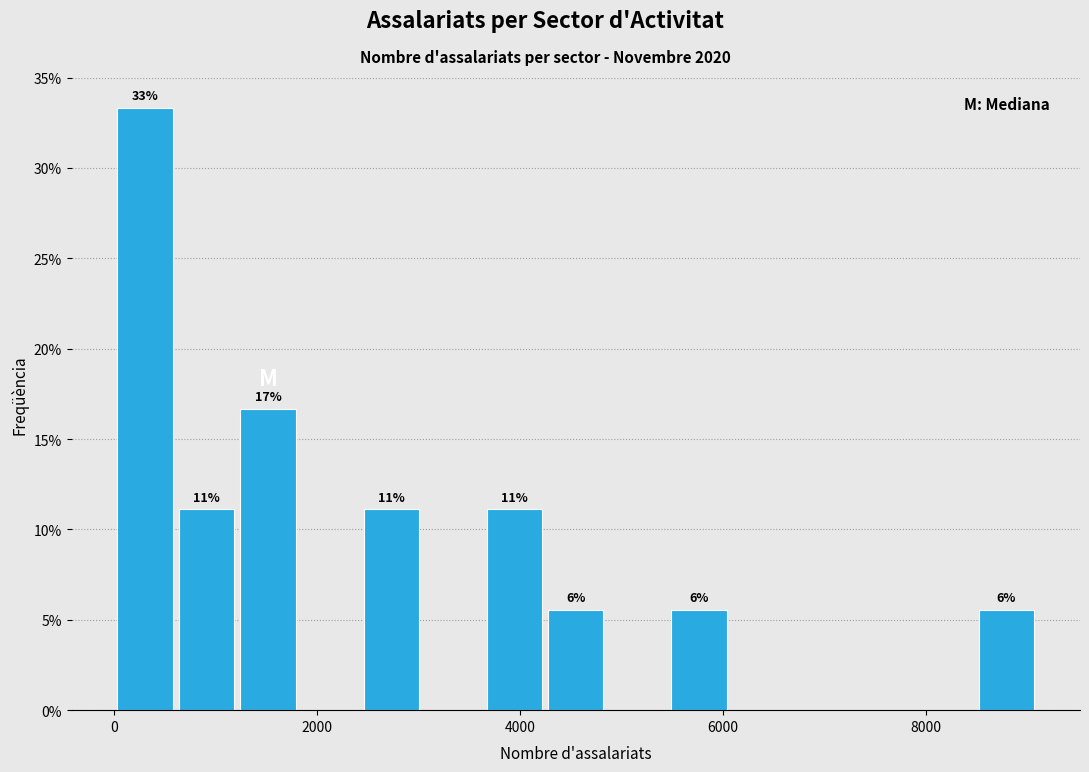

Read against the x-axis, roughly where is the centre of the tallest bar?

400